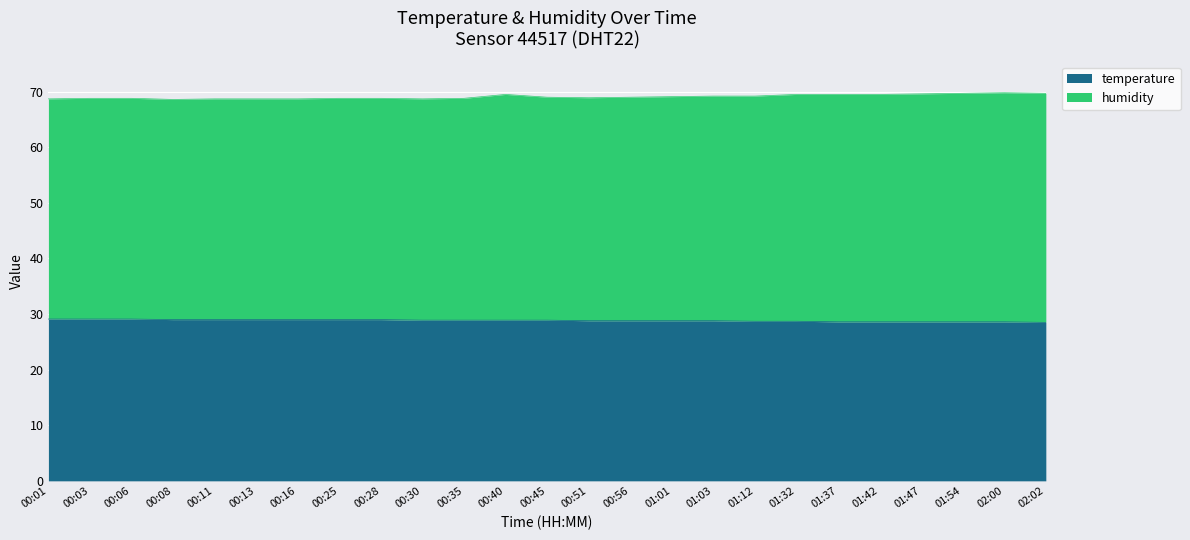

What is the label of the 15th point from the left?

00:56